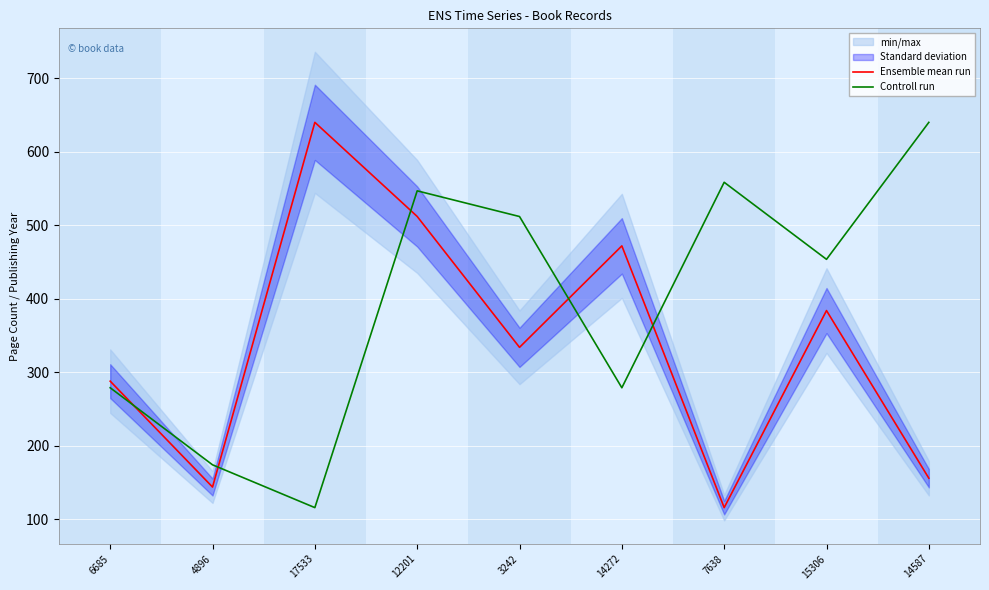

What value does the Controll run series have at 12201?

546.8